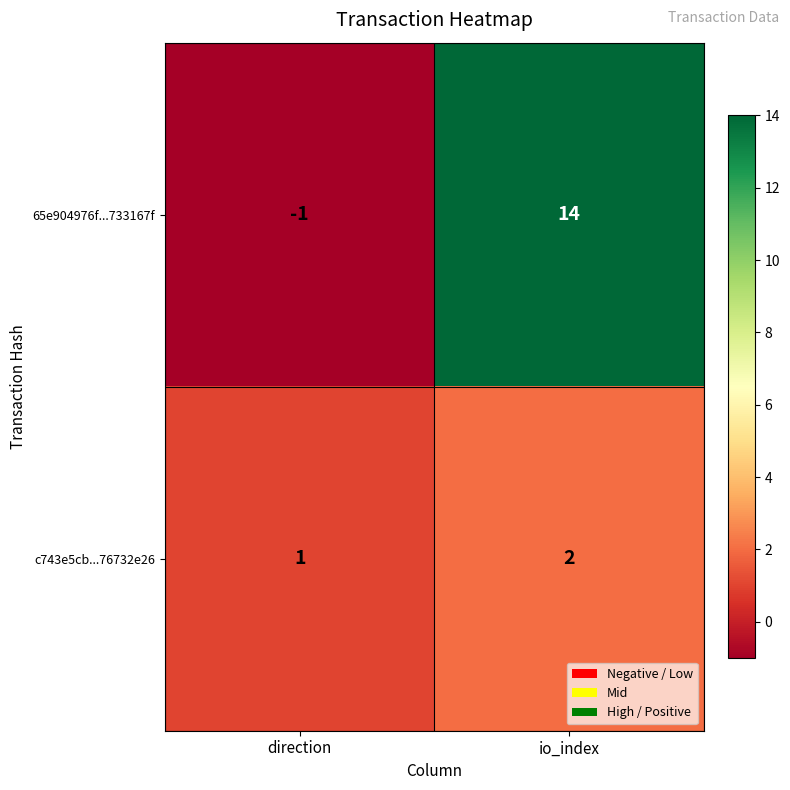

What is the difference between the maximum and minimum values in the 65e904976f...733167f series?

15